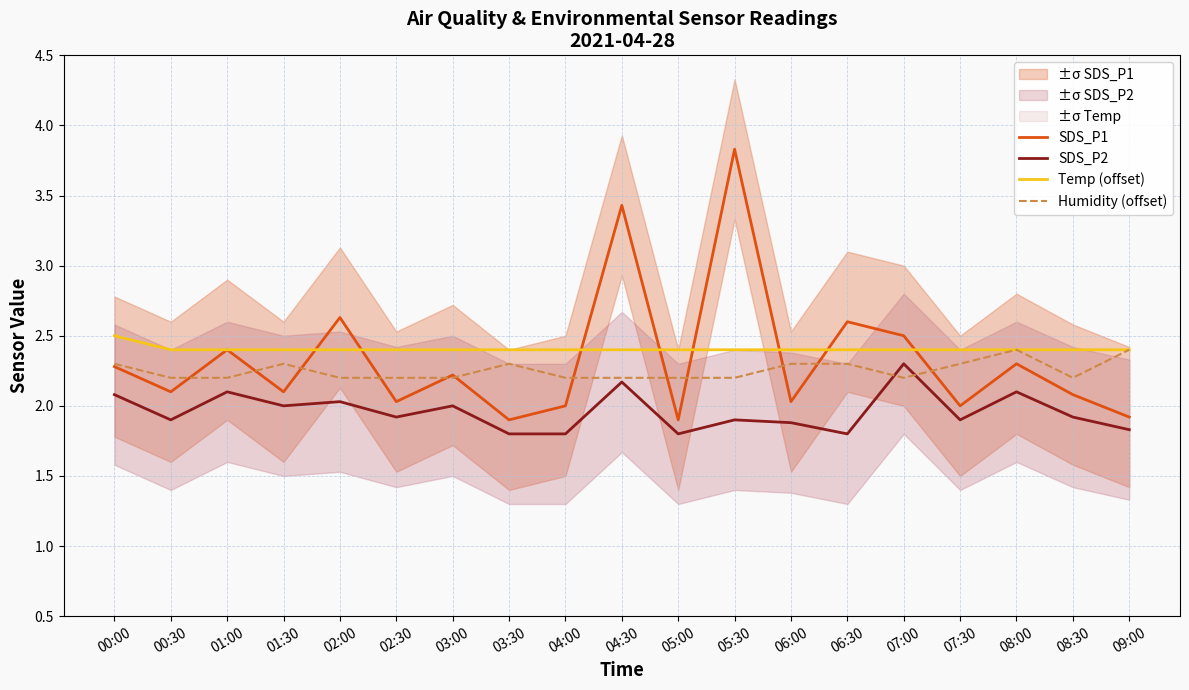

At how many categories does at least one series exceed 2?

19